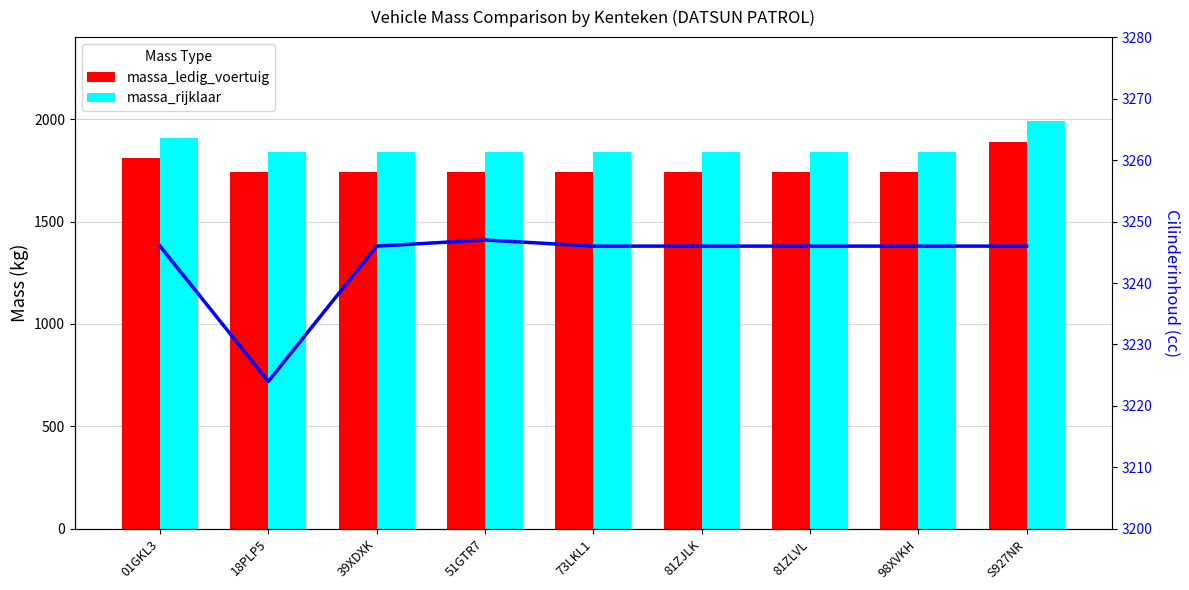

How many values in the cilinderinhoud series are below 3246?

1